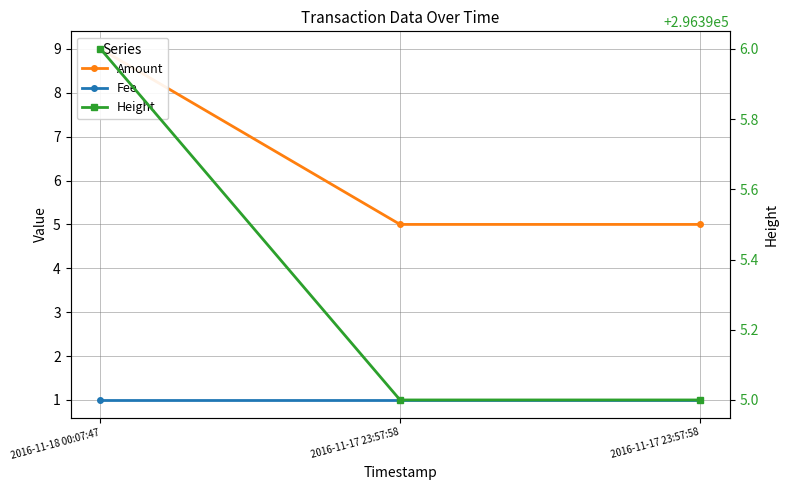

Reading left to right, extract all data points from this chart.

Amount: 2016-11-18 00:07:47=9	2016-11-17 23:57:58=5	2016-11-17 23:57:58=5
Fee: 2016-11-18 00:07:47=1	2016-11-17 23:57:58=1	2016-11-17 23:57:58=1
Height: 2016-11-18 00:07:47=296396	2016-11-17 23:57:58=296395	2016-11-17 23:57:58=296395